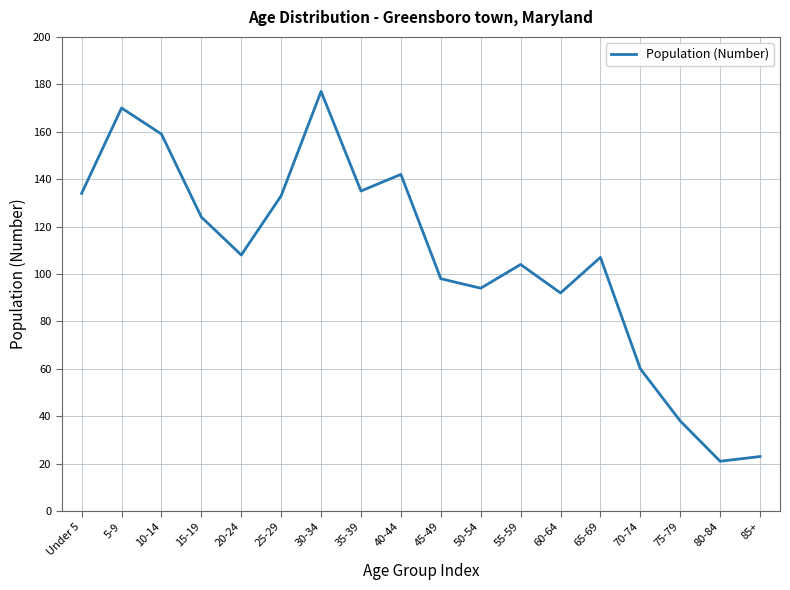

Is it true that the value at 10-14 is 209?

False